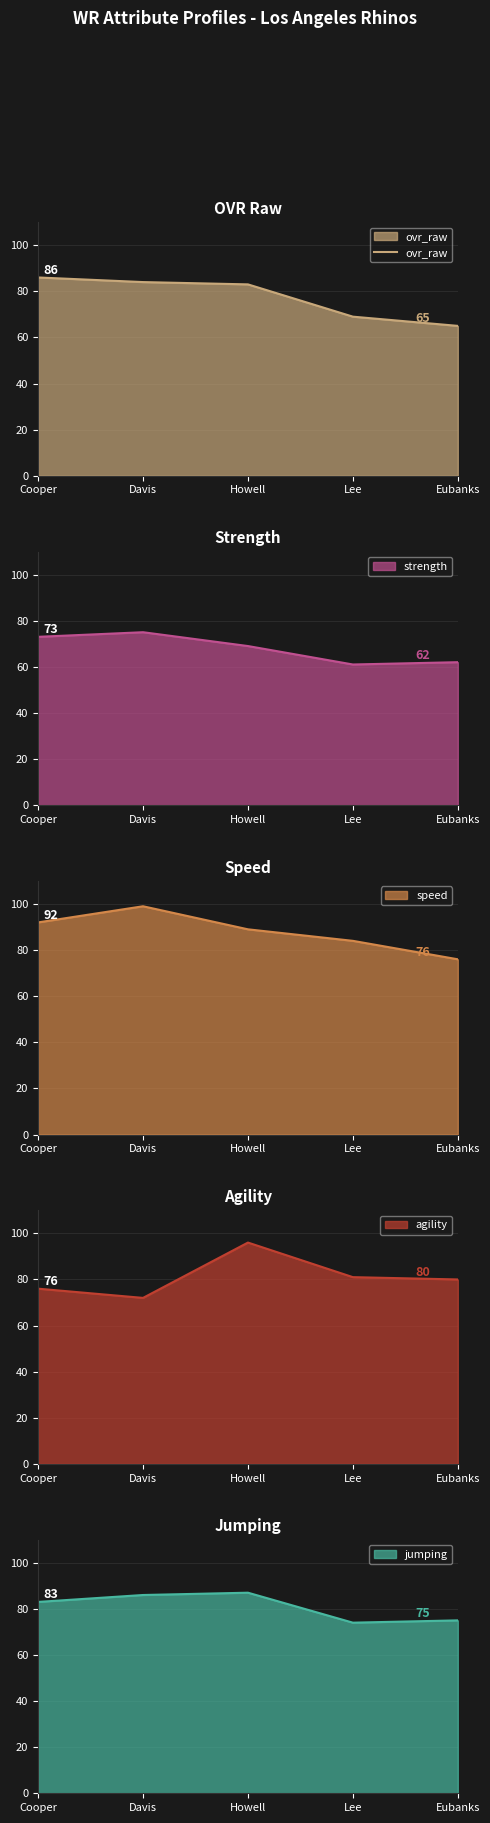

What is the value of the 2nd point from the left?

84